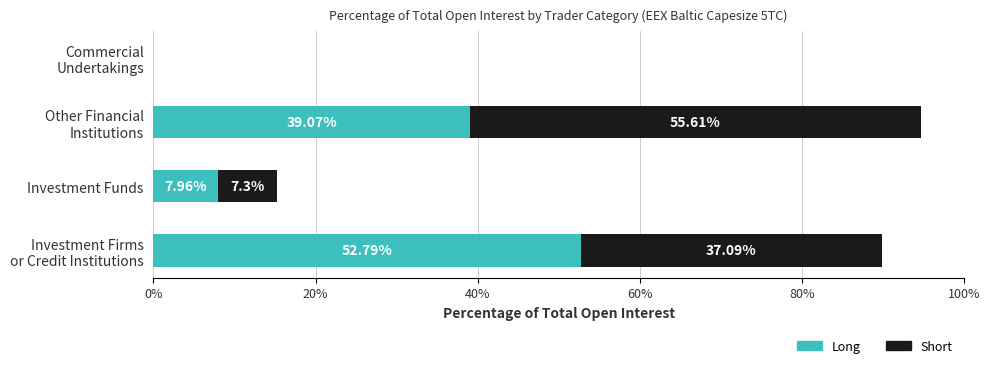

What is the sum of all Long values?

99.8